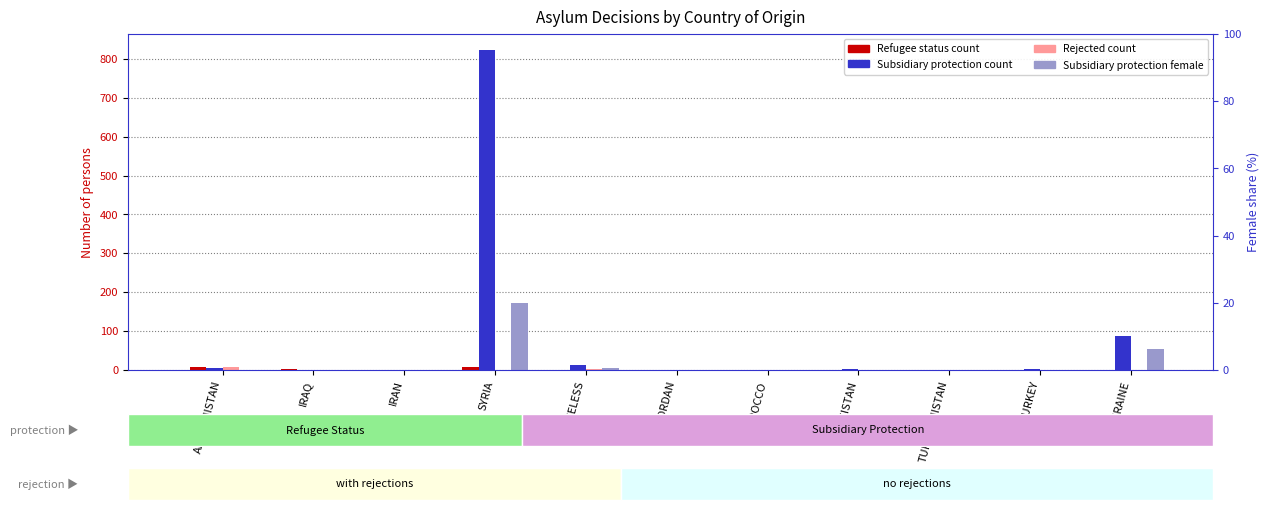

What is the sum of the Refugee Status (Total) values at IRAN and JORDAN?

1